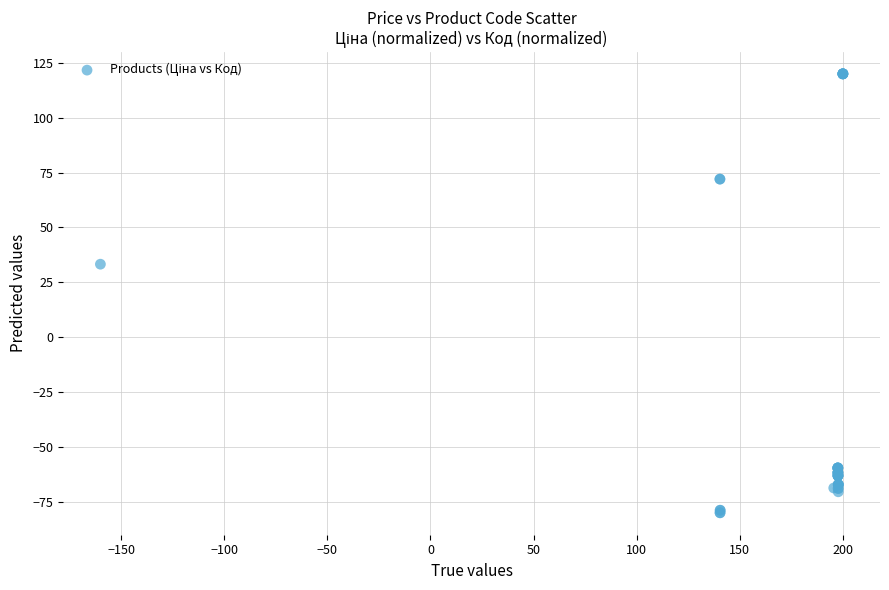

What Y value in the scatter plot is closest to 20?

33.3